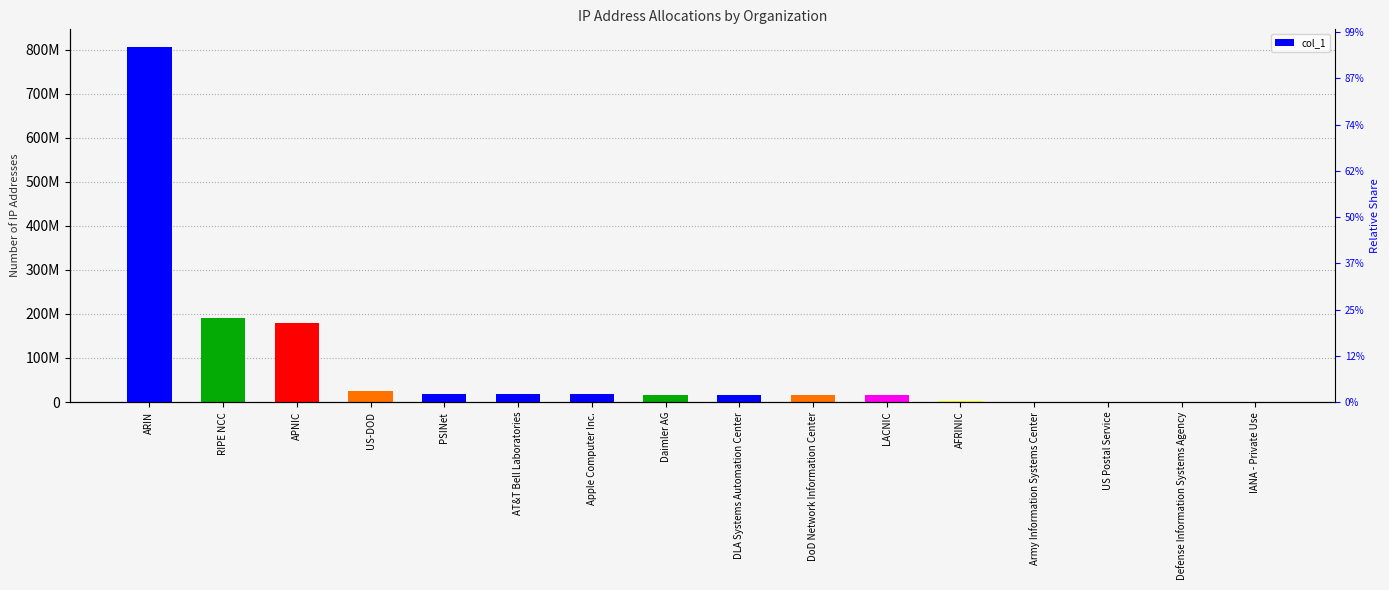

What is the sum of all values?

1321983150